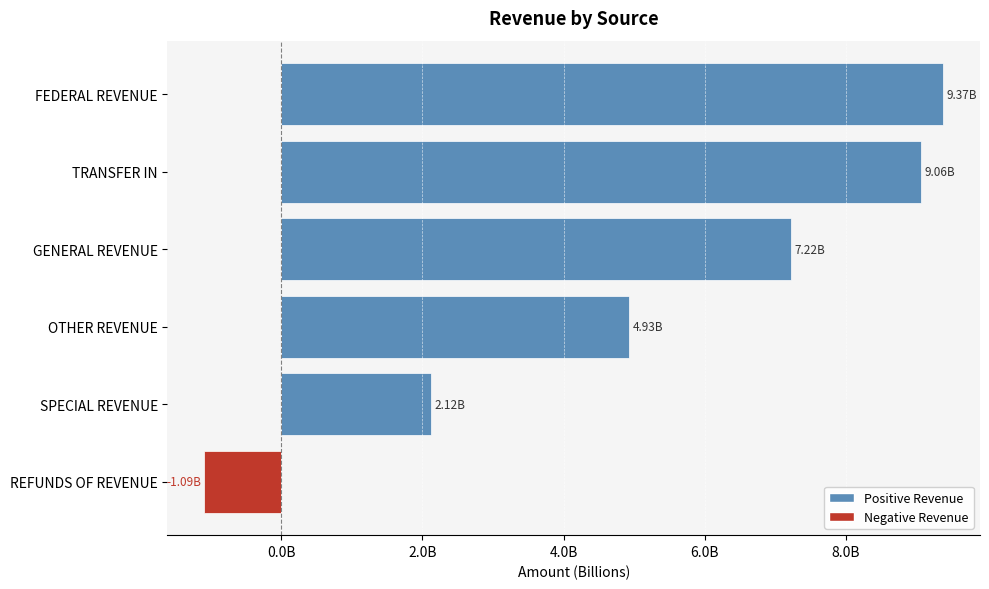

At which category does the chart reach its minimum across all series?

REFUNDS OF REVENUE